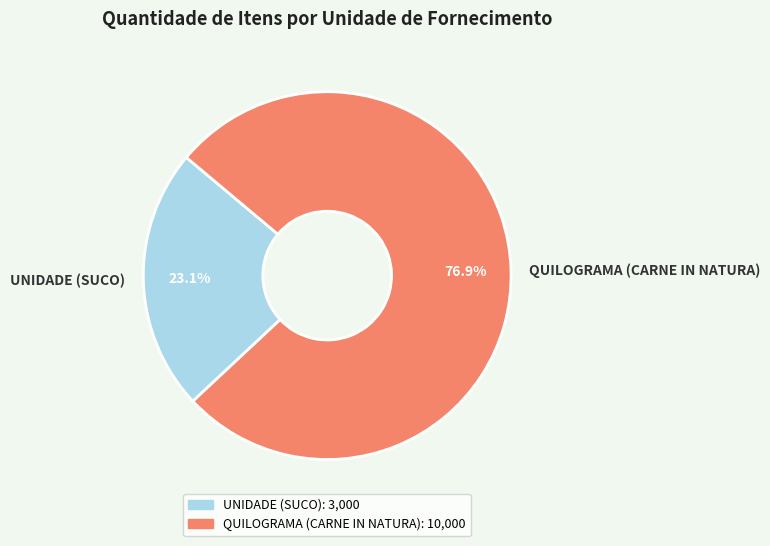

Which slice represents more than half of the pie?

QUILOGRAMA (CARNE IN NATURA)